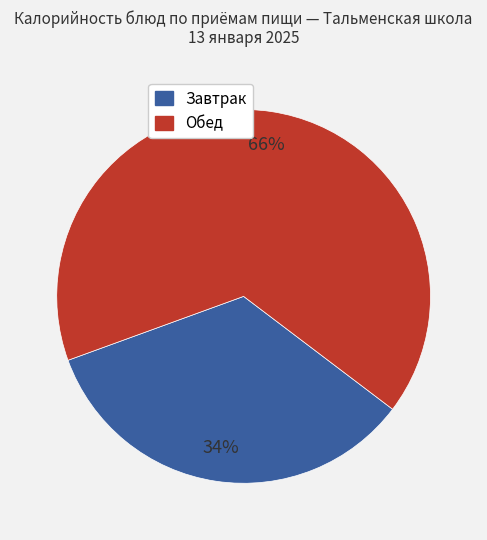

Is there a majority slice in this chart?

Yes